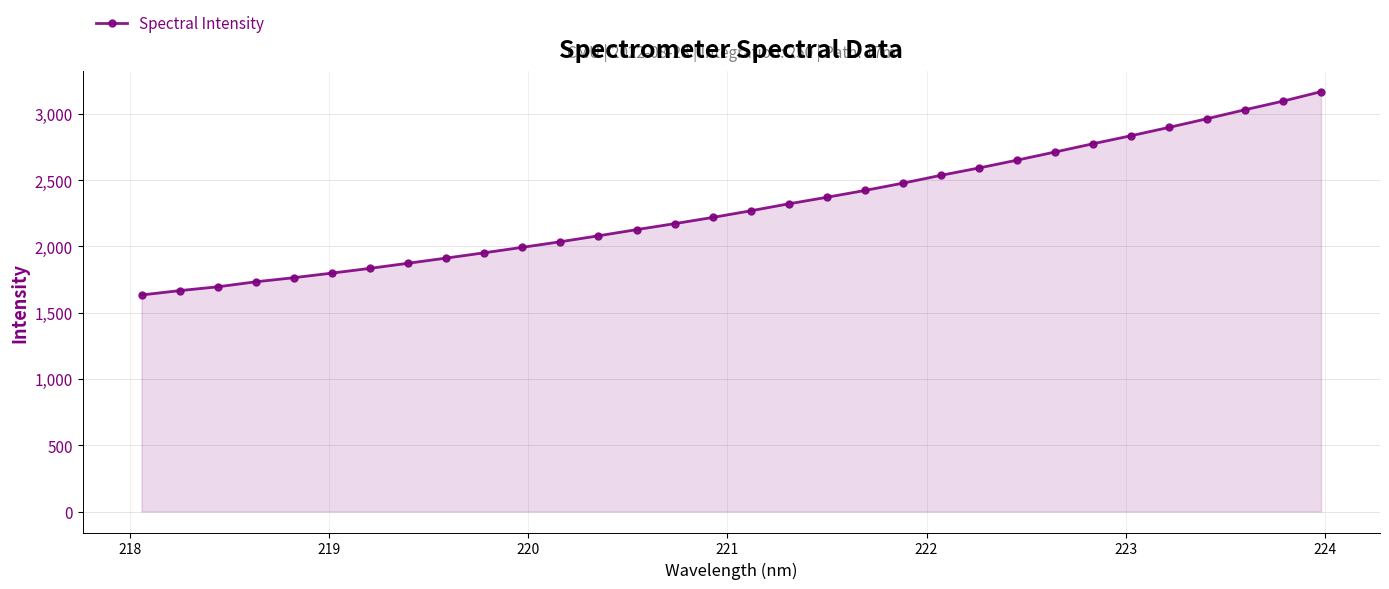

What is the maximum value shown in the chart?

3167.1